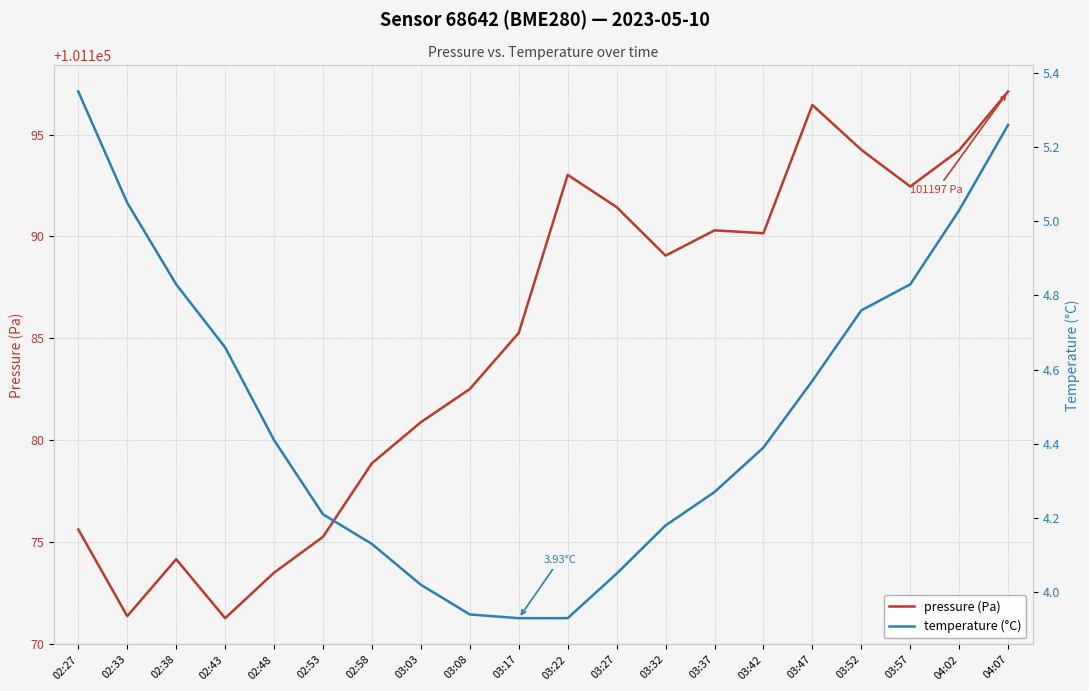

List the series in order of their overall mean, lowest first.

temperature (°C), pressure (Pa)